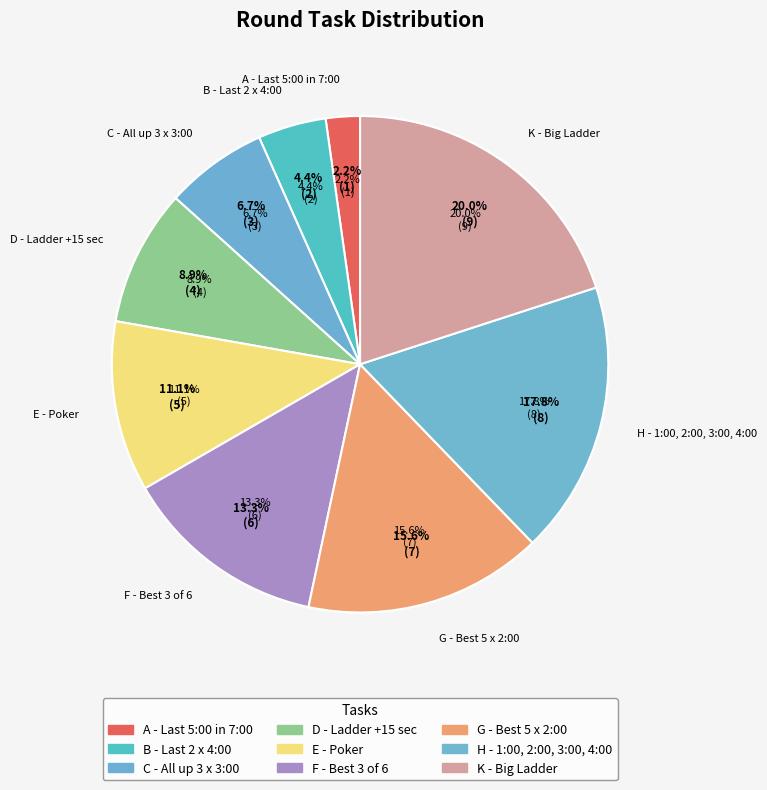

How many slices are in this pie chart?

9